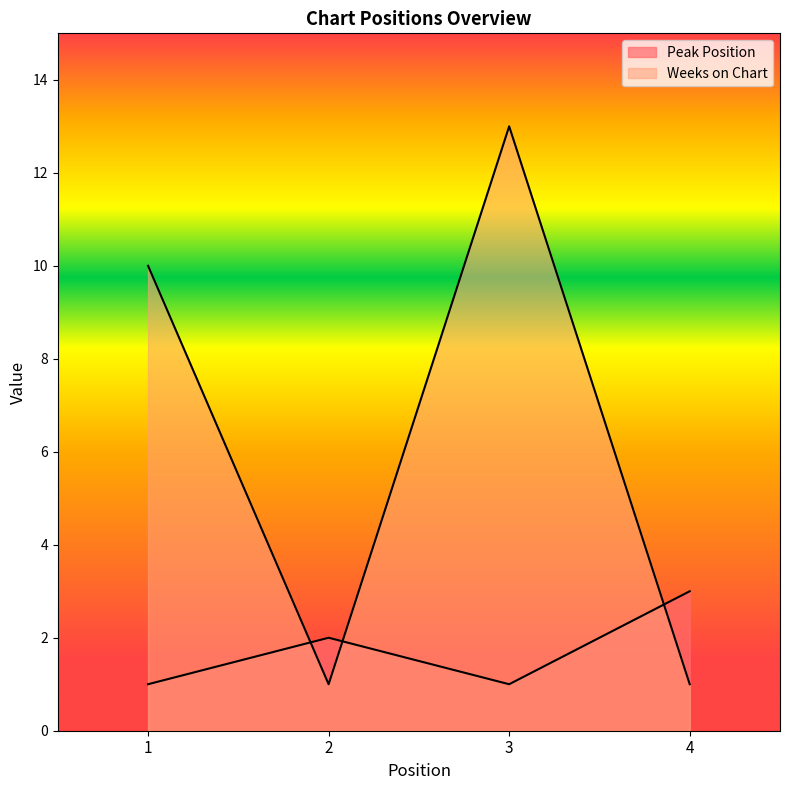

Rank the series at 3 from lowest to highest value.

Peak Position, Weeks on Chart